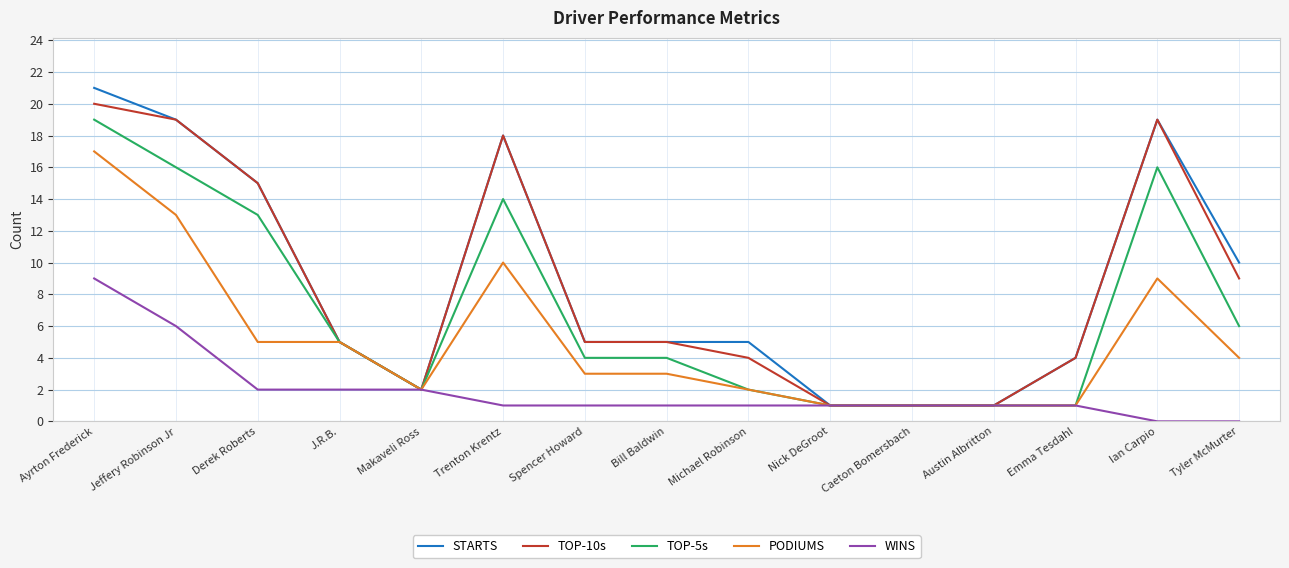

At which category is the sum across all series the highest?

Ayrton Frederick